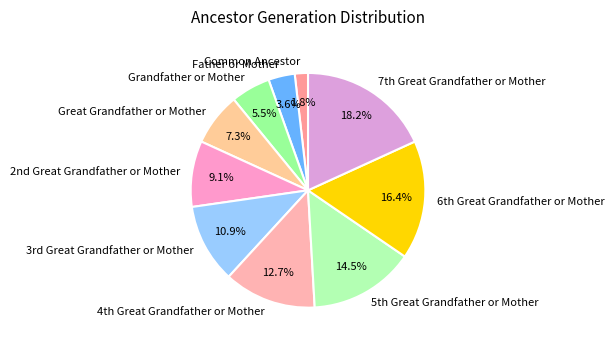

How many slices are in this pie chart?

10